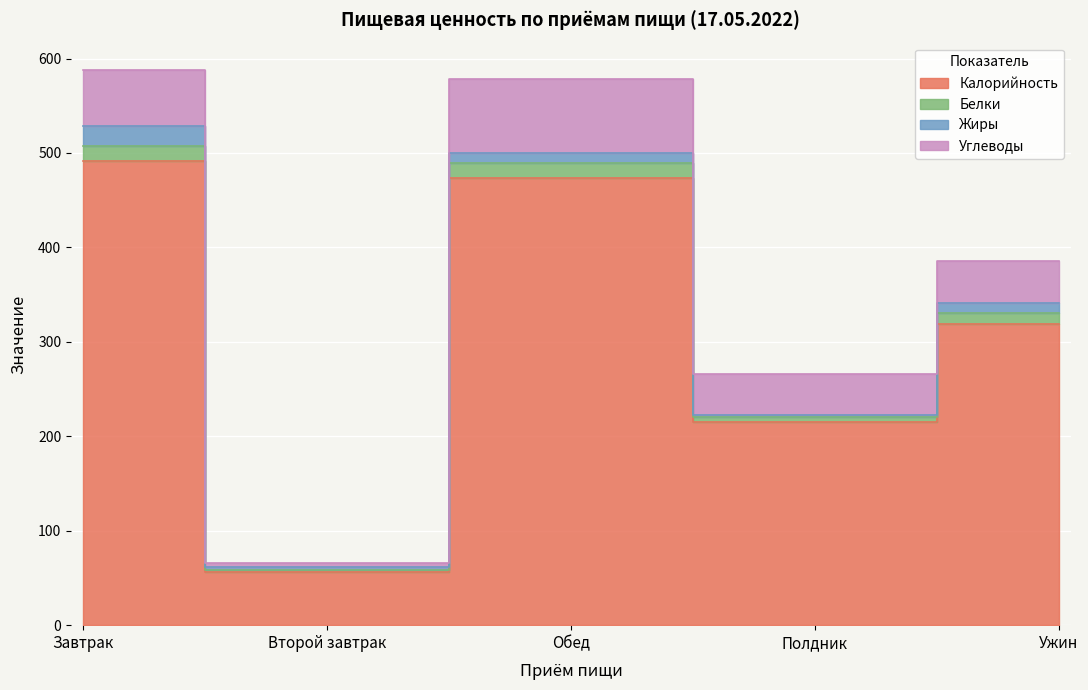

At which label does Калорийность reach its peak?

Завтрак